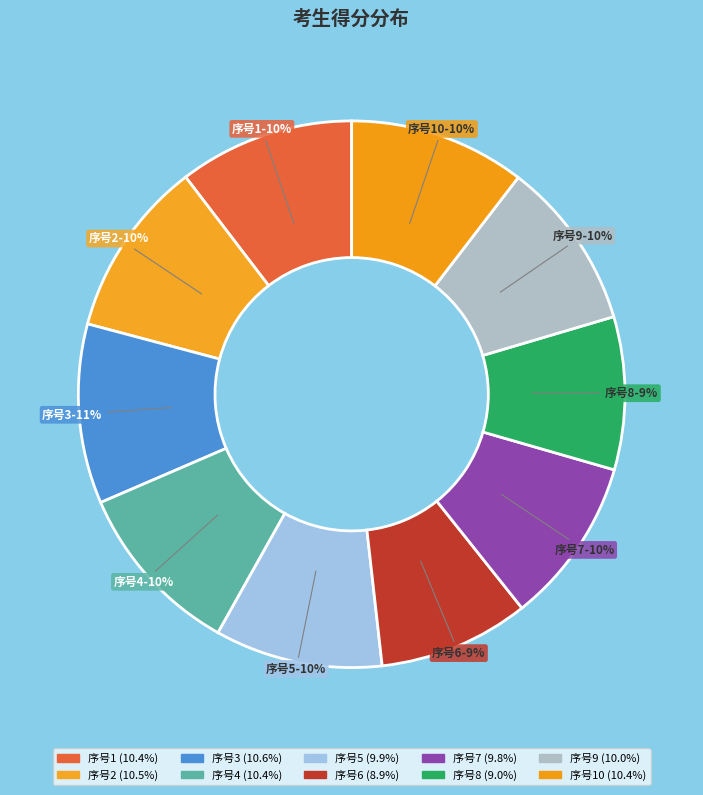

What percentage is the 序号6 slice, to the nearest percent?

9%